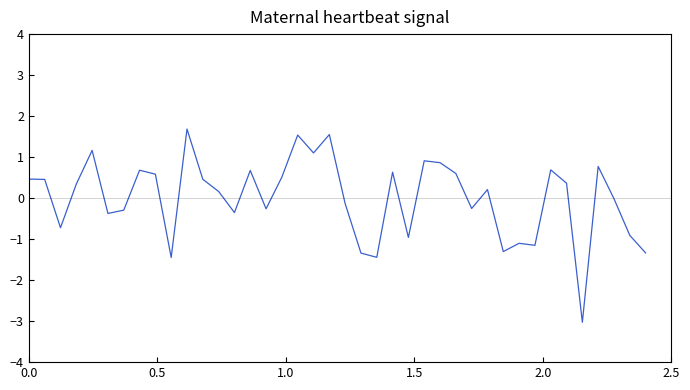

What is the difference between the maximum and minimum values?

4.7